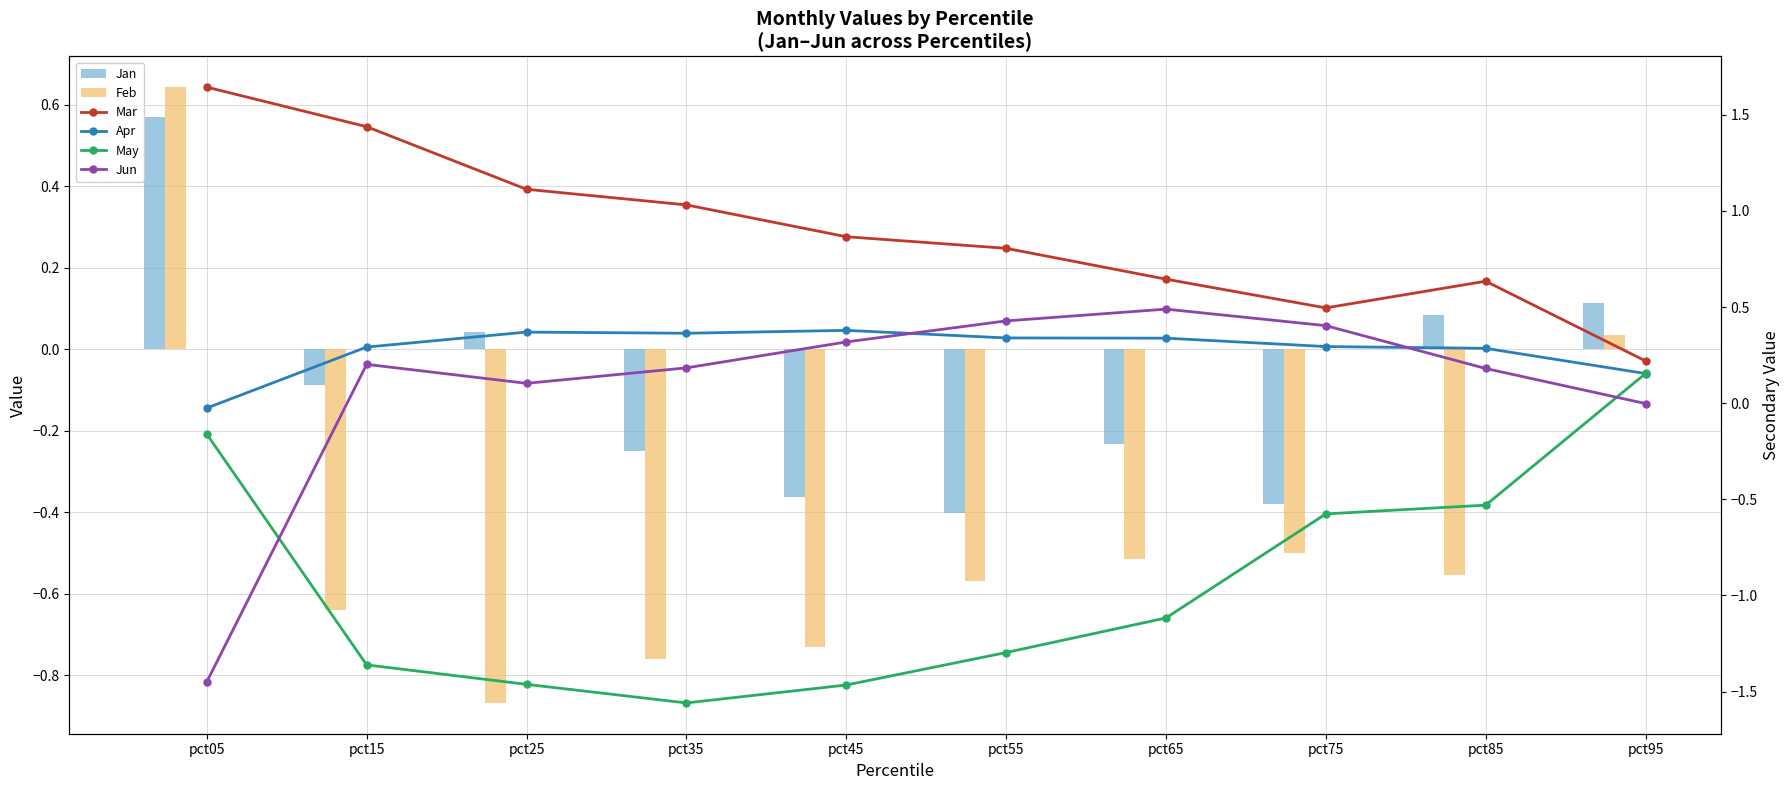

Are the bars grouped side by side (vs. stacked)?

Yes